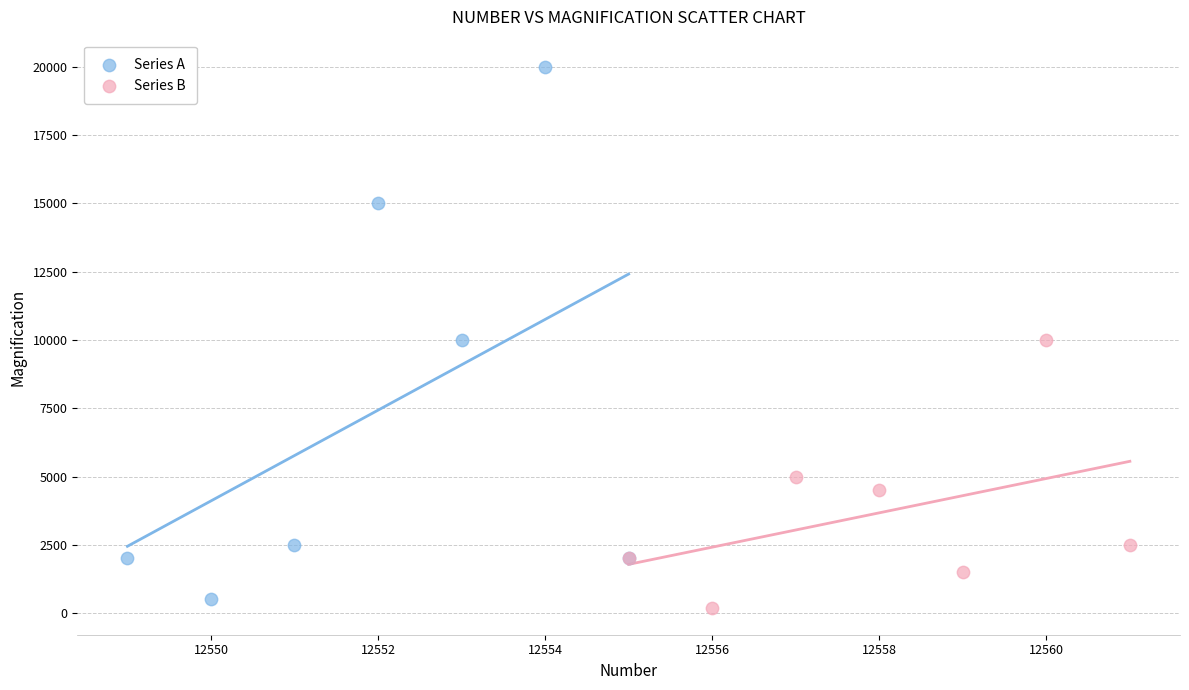

Which series contains the highest Y value?

Series A